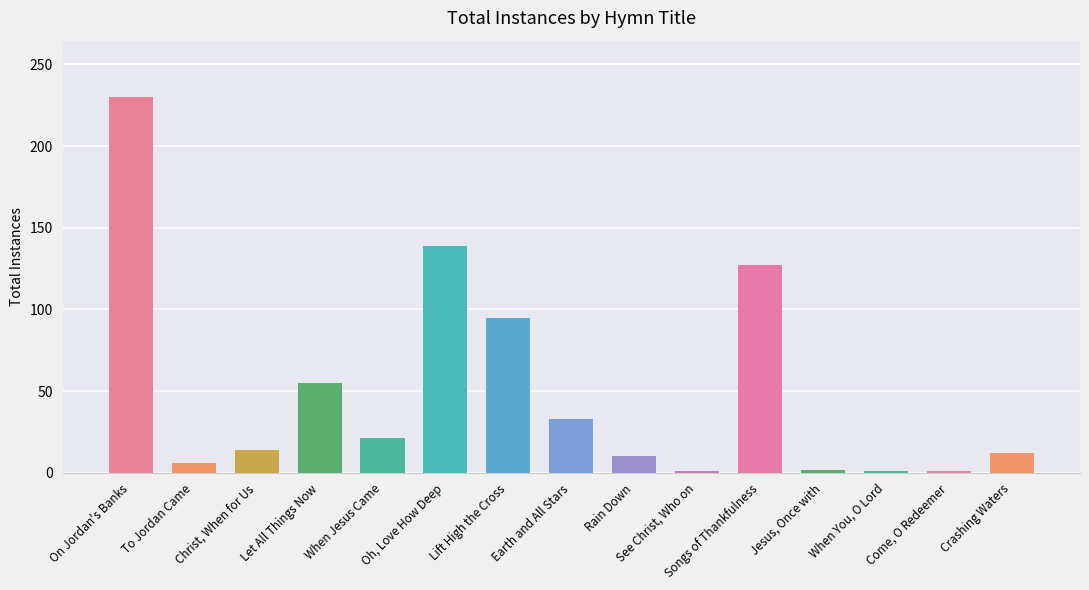

What is the label of the 10th bar from the right?

Oh, Love How Deep